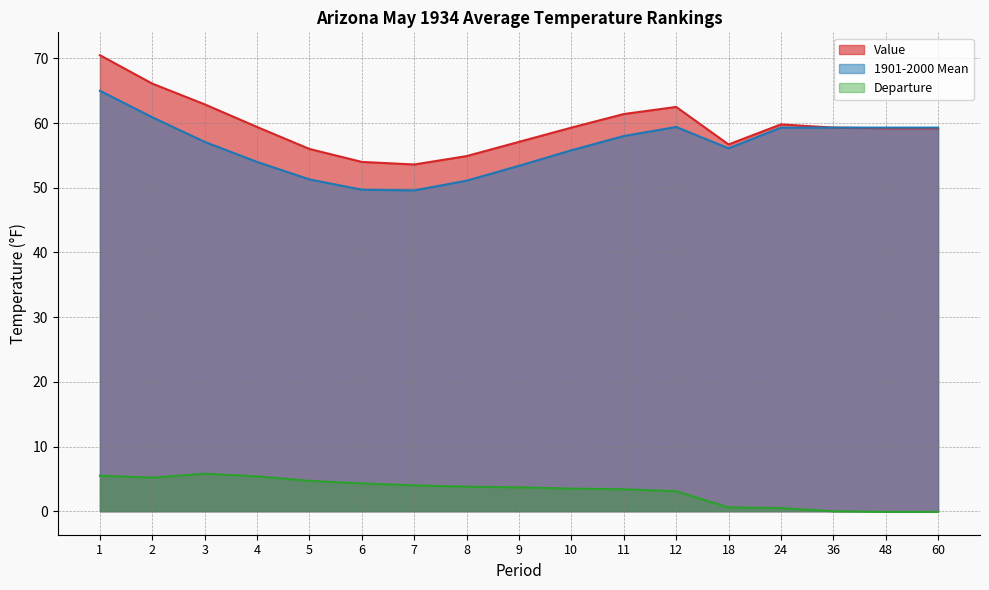

True or false: 1901-2000 Mean and Departure intersect in this chart.

False